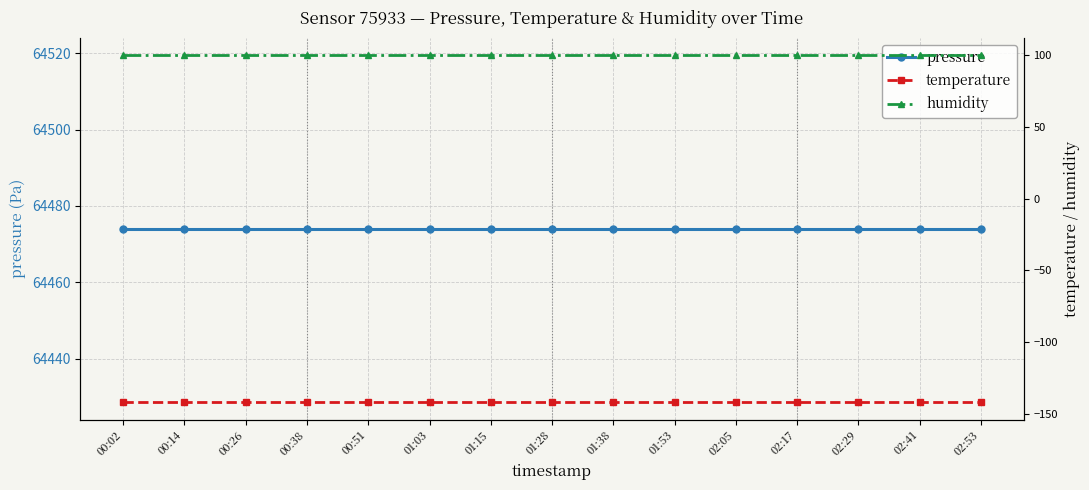

How many lines are shown in the chart?

3